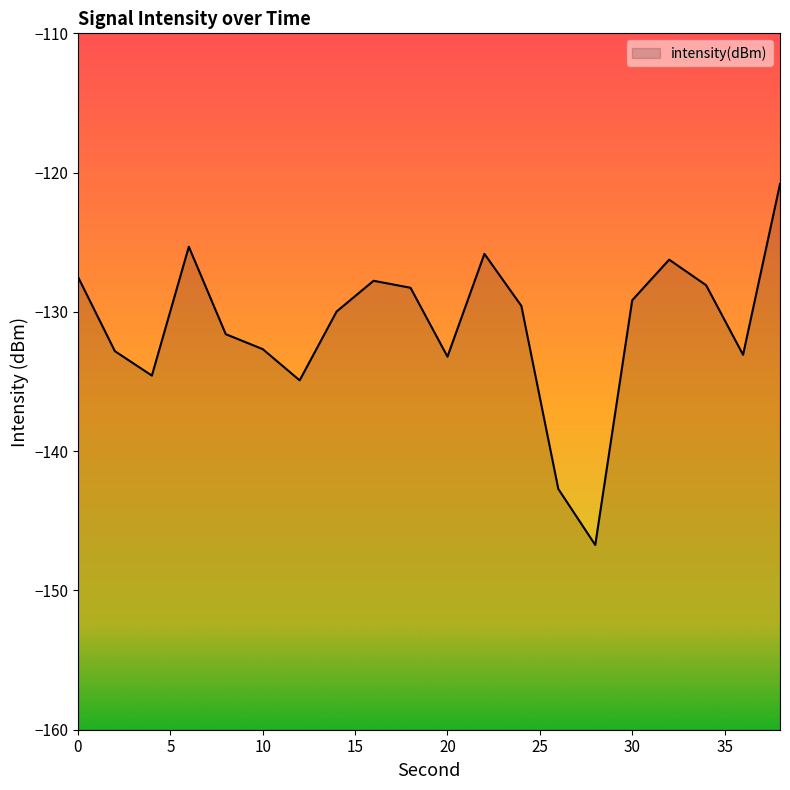

What is the minimum value shown in the chart?

-146.7